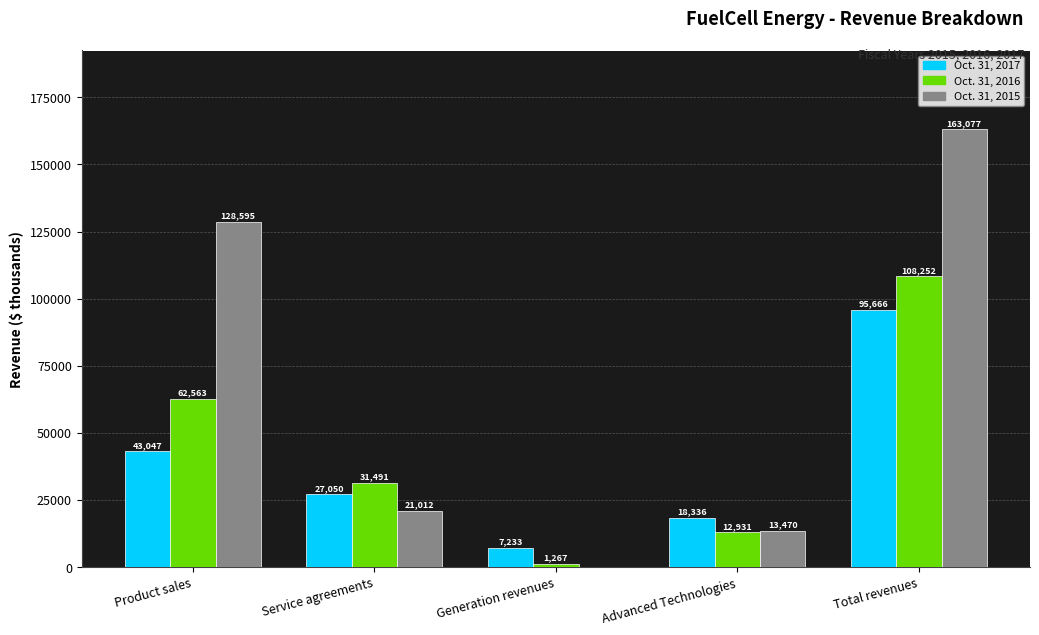

Reading left to right, what are all the values shown in this chart?

Oct. 31, 2017: 43047	27050	7233	18336	95666
Oct. 31, 2016: 62563	31491	1267	12931	108252
Oct. 31, 2015: 128595	21012	0	13470	163077